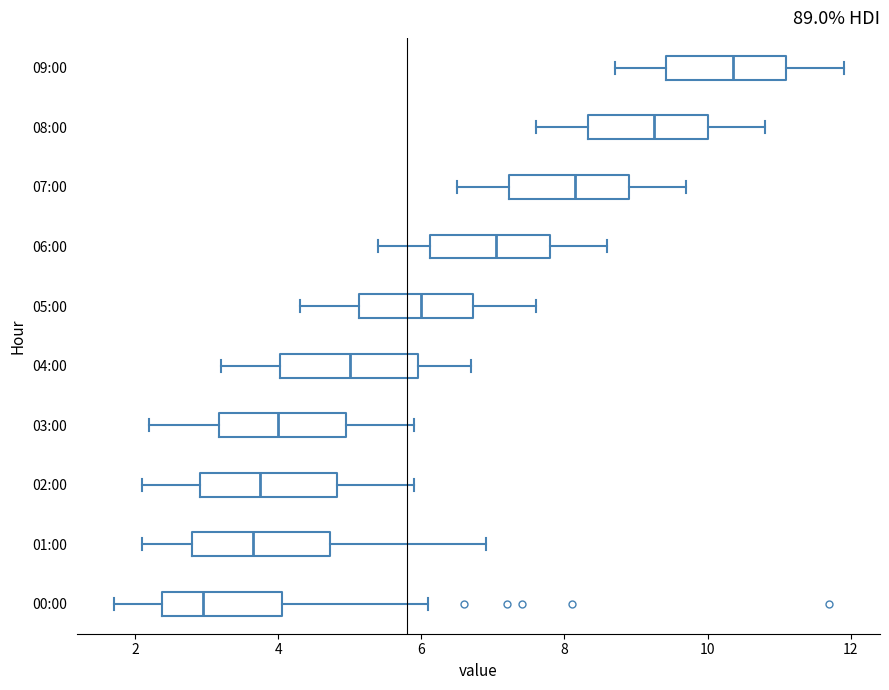

Reading bottom to top, read every box against the x-axis: the position of its median line, the range the box covers, and the ends of its whiskers. The values are not printed on the chart, so give them approximately, as read against the axis.

00:00: median 3.0, box 2.4 to 4.0, whiskers 1.8 to 6.2
01:00: median 3.6, box 2.8 to 4.8, whiskers 2.2 to 7.0
02:00: median 3.8, box 3.0 to 4.8, whiskers 2.2 to 6.0
03:00: median 4.0, box 3.2 to 5.0, whiskers 2.2 to 6.0
04:00: median 5.0, box 4.0 to 6.0, whiskers 3.2 to 6.8
05:00: median 6.0, box 5.2 to 6.8, whiskers 4.4 to 7.6
06:00: median 7.0, box 6.2 to 7.8, whiskers 5.4 to 8.6
07:00: median 8.2, box 7.2 to 9.0, whiskers 6.6 to 9.8
08:00: median 9.2, box 8.4 to 10.0, whiskers 7.6 to 10.8
09:00: median 10.4, box 9.4 to 11.2, whiskers 8.8 to 12.0